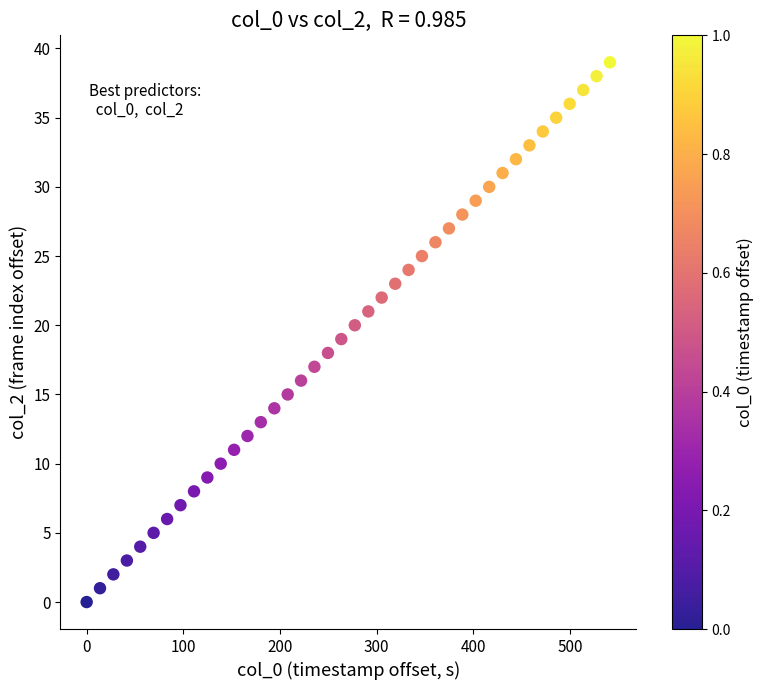

What is the range of Y values (max minus min)?

39